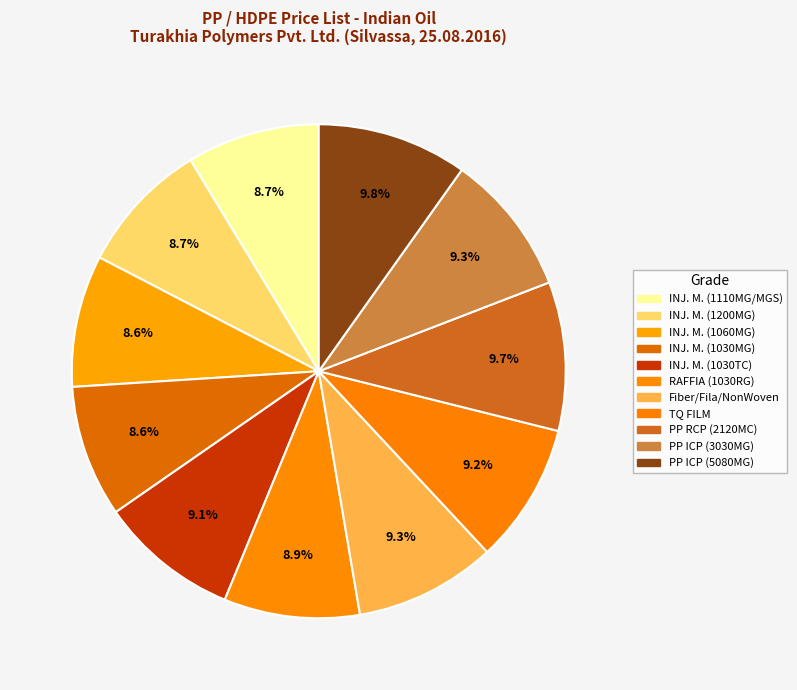

How many slices are in this pie chart?

11